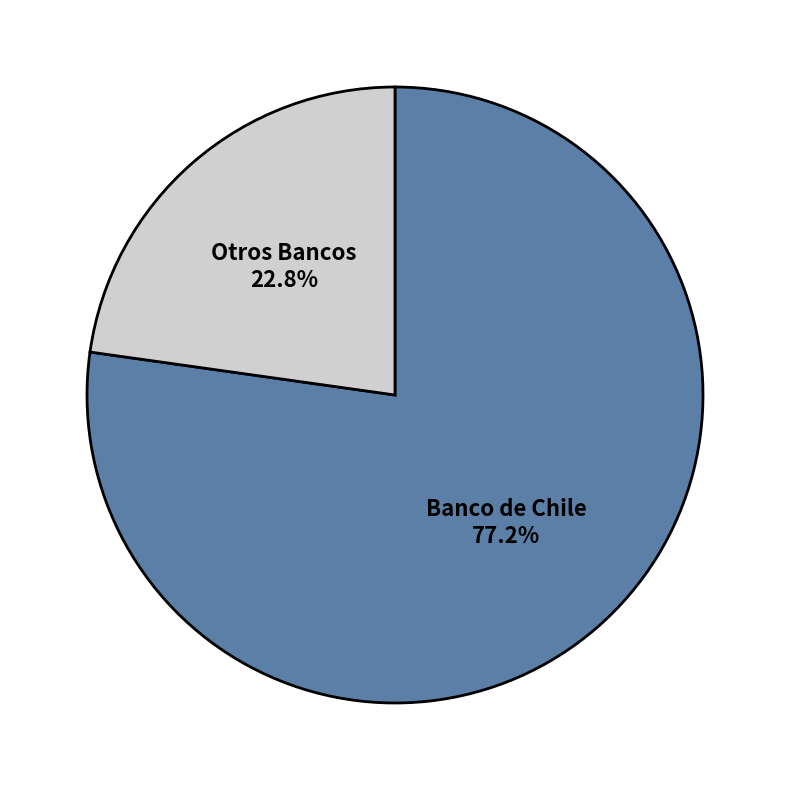

Which slice represents more than half of the pie?

Banco de Chile